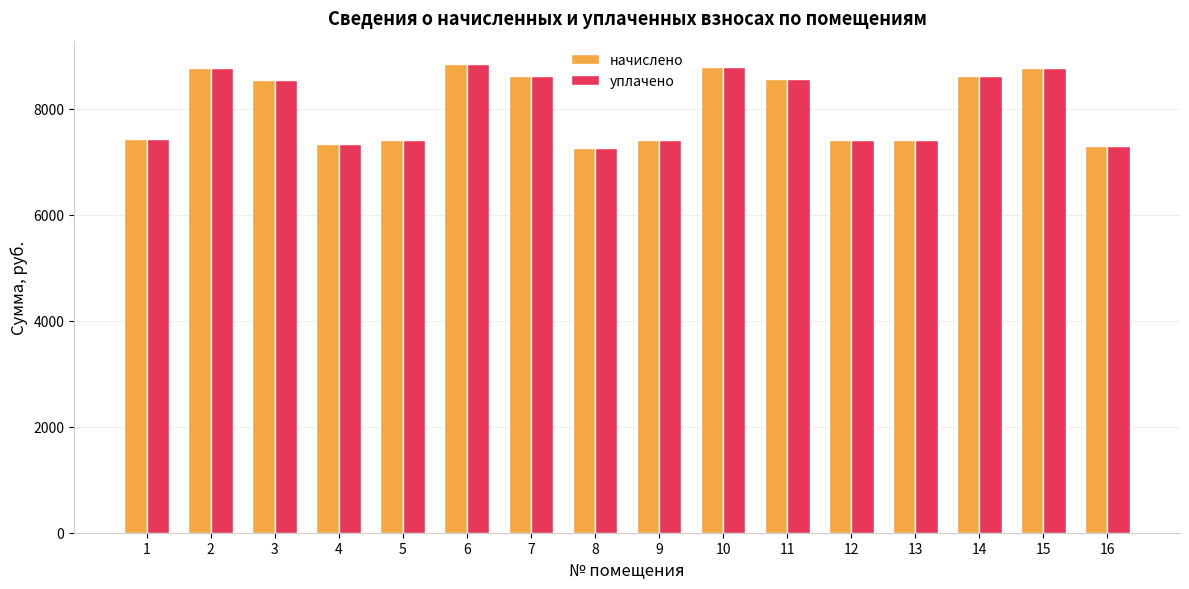

What is the difference between the maximum and minimum values in the начислено series?

1589.8